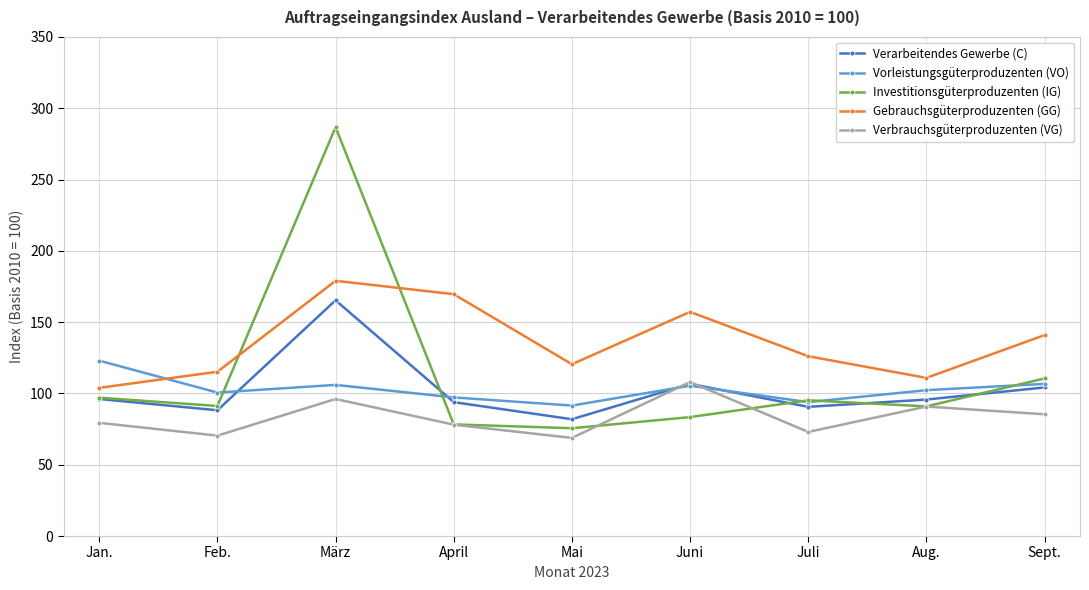

Count the number of categories in the chart.

9